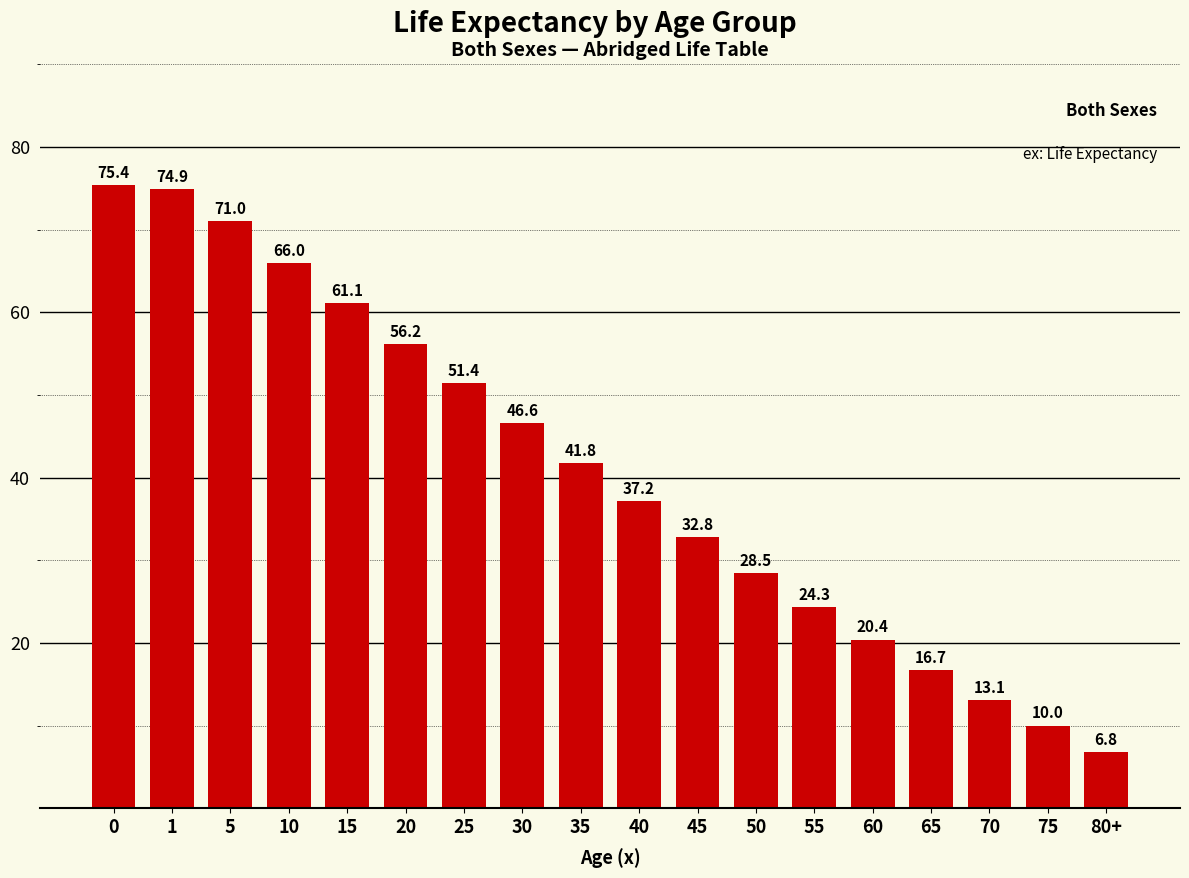

Reading left to right, transcribe all the data shown in this chart.

0=75.4	1=74.9	5=71.0	10=66.0	15=61.1	20=56.2	25=51.4	30=46.6	35=41.8	40=37.2	45=32.8	50=28.5	55=24.3	60=20.4	65=16.7	70=13.1	75=10.0	80+=6.8